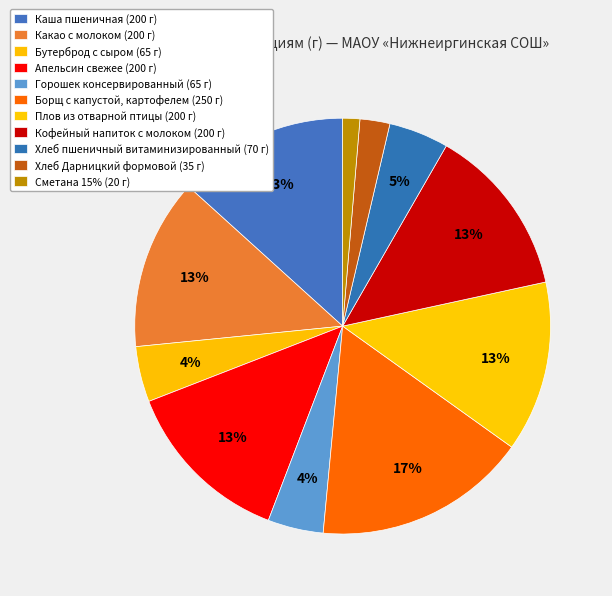

Does Горошек консервированный account for over 50% of the chart?

No